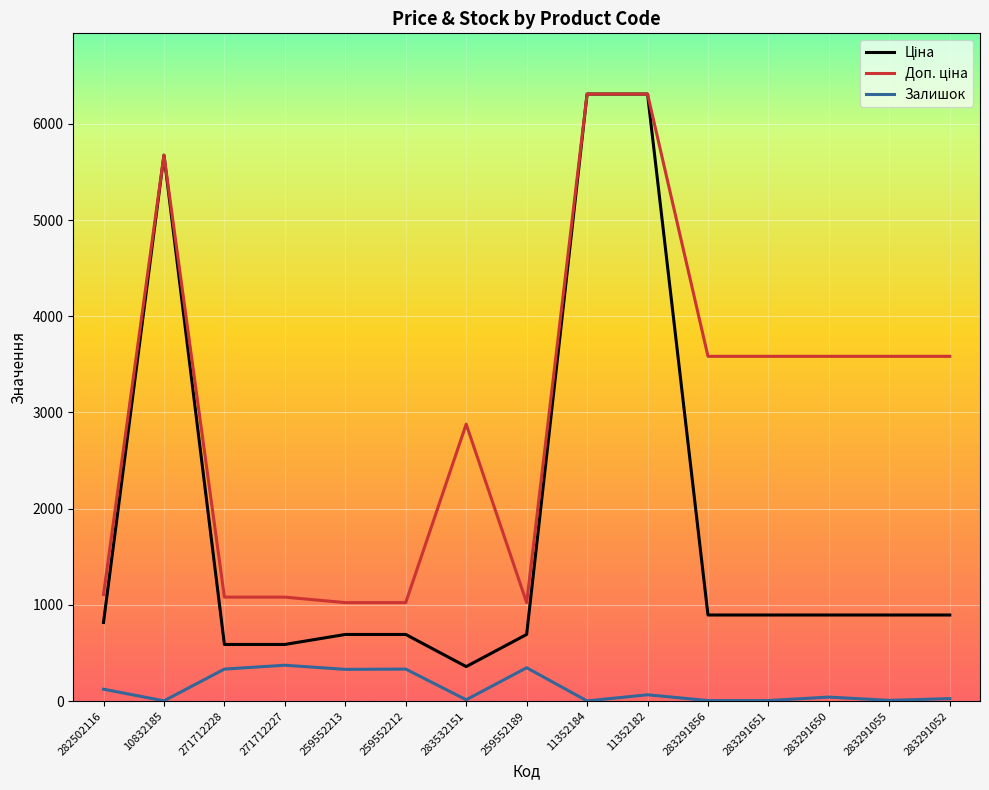

What is the maximum value shown in the chart?

6308.8